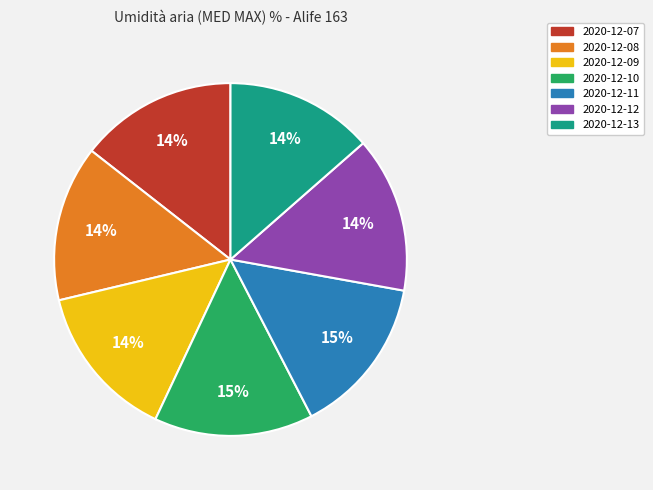

Count the number of slices in the pie.

7